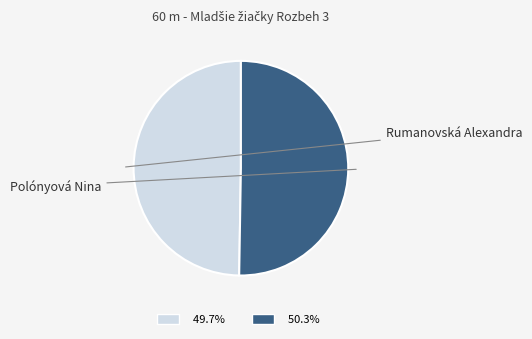

Count the number of slices in the pie.

2